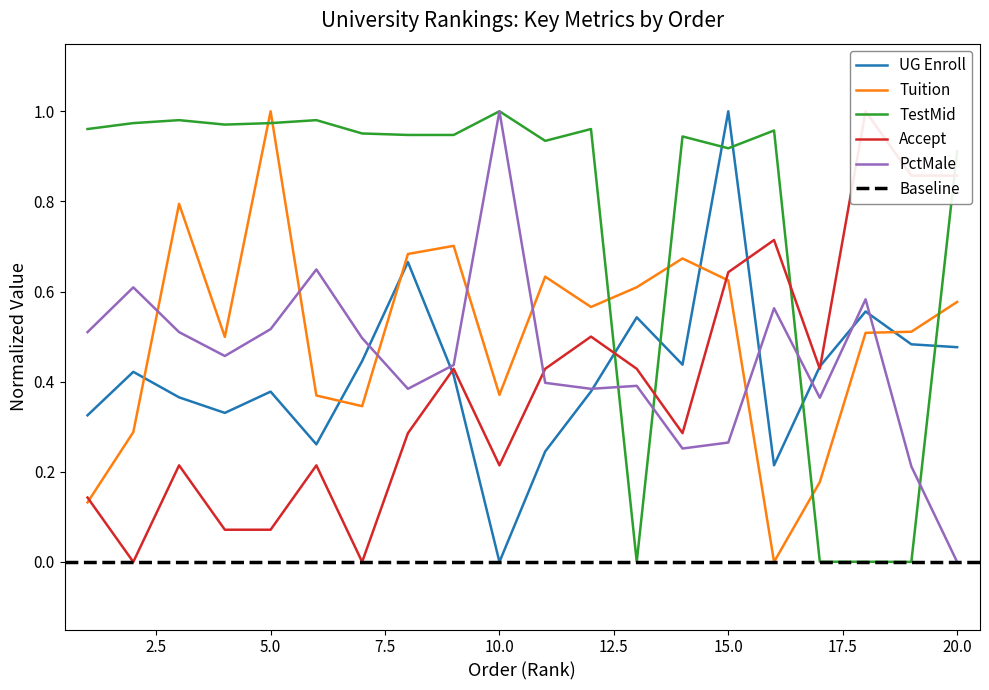

Is it true that Accept equals 0.3 at 8?

True